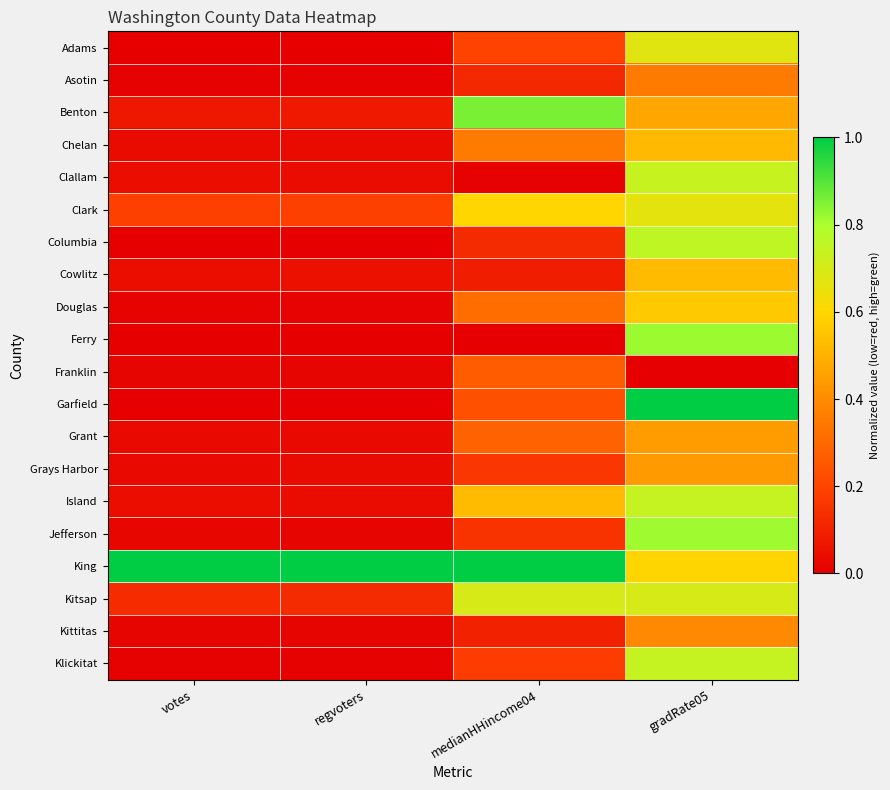

At how many categories does at least one series exceed 0?

4